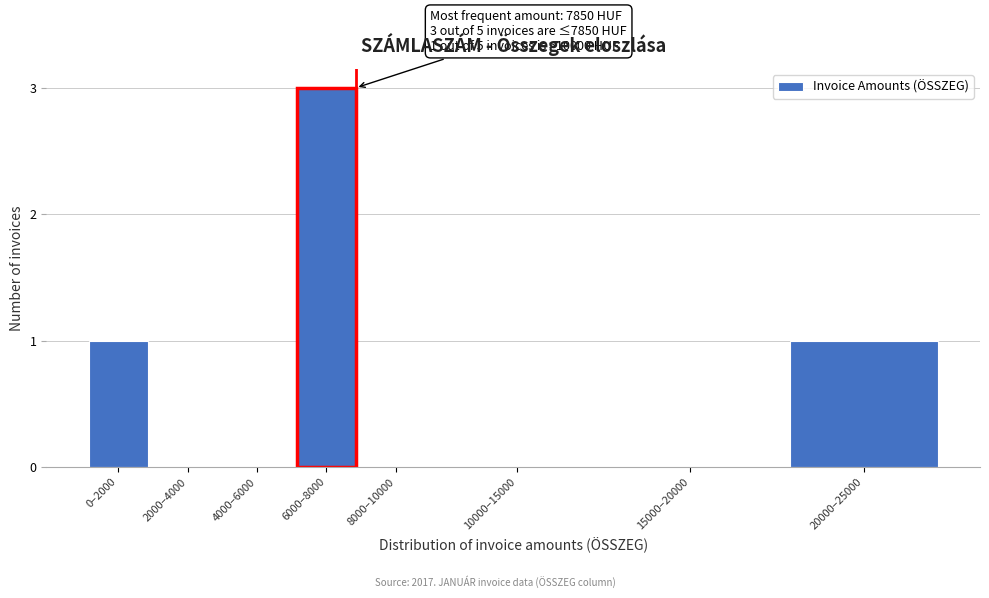

Reading left to right, transcribe all the data shown in this chart.

0–2000=1	2000–4000=0	4000–6000=0	6000–8000=3	8000–10000=0	10000–15000=0	15000–20000=0	20000–25000=1